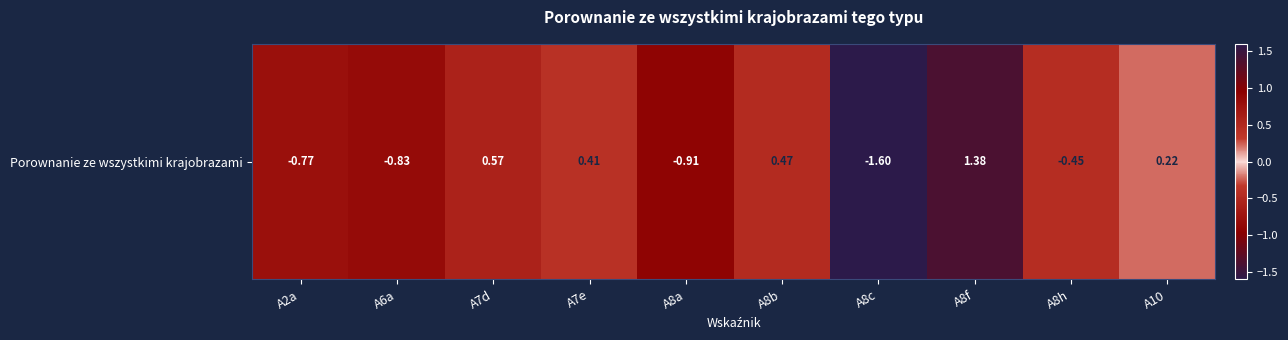

At which label is the value closest to 0?

A10